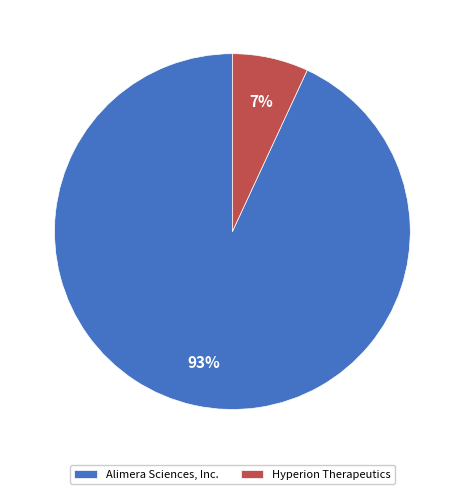

Rank the categories by value from lowest to highest.

Hyperion Therapeutics, Alimera Sciences, Inc.